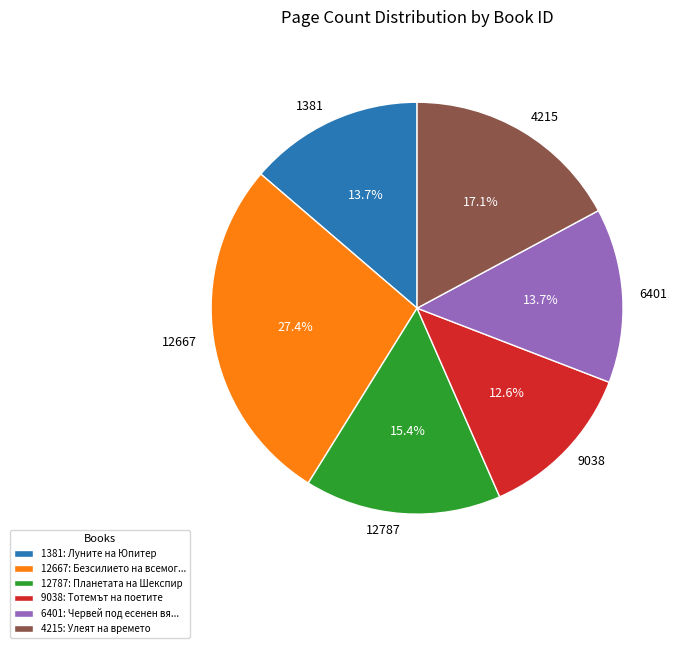

Which category has the smallest portion of the pie?

9038